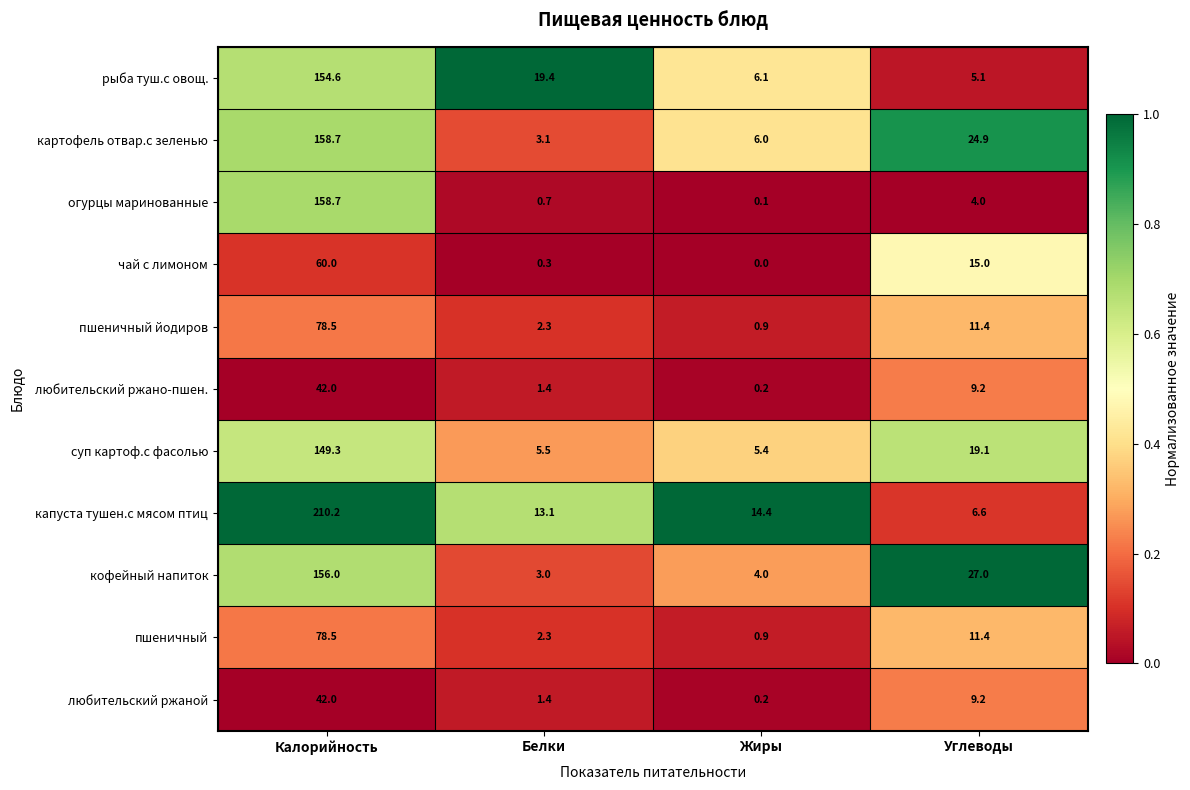

At which category does the chart reach its peak across all series?

Калорийность